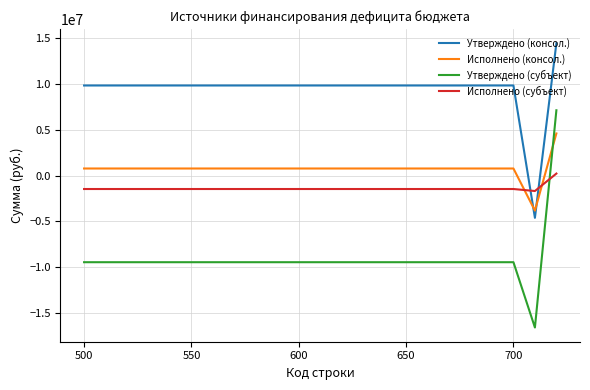

How many intersections are there between Утверждено (субъект) and Исполнено (консол.)?

1